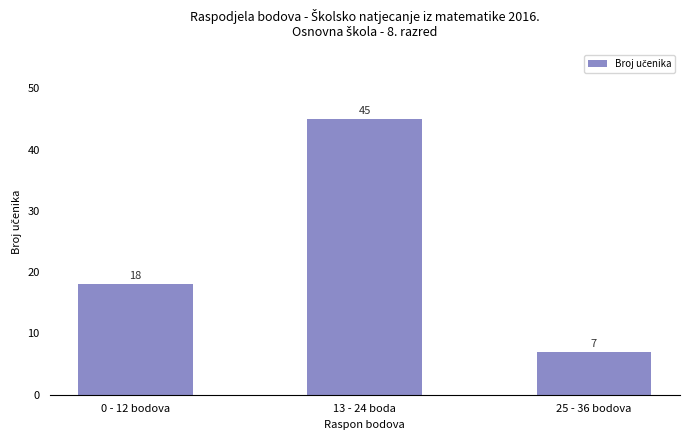

True or false: the data shows 7 at 25 - 36 bodova.

True